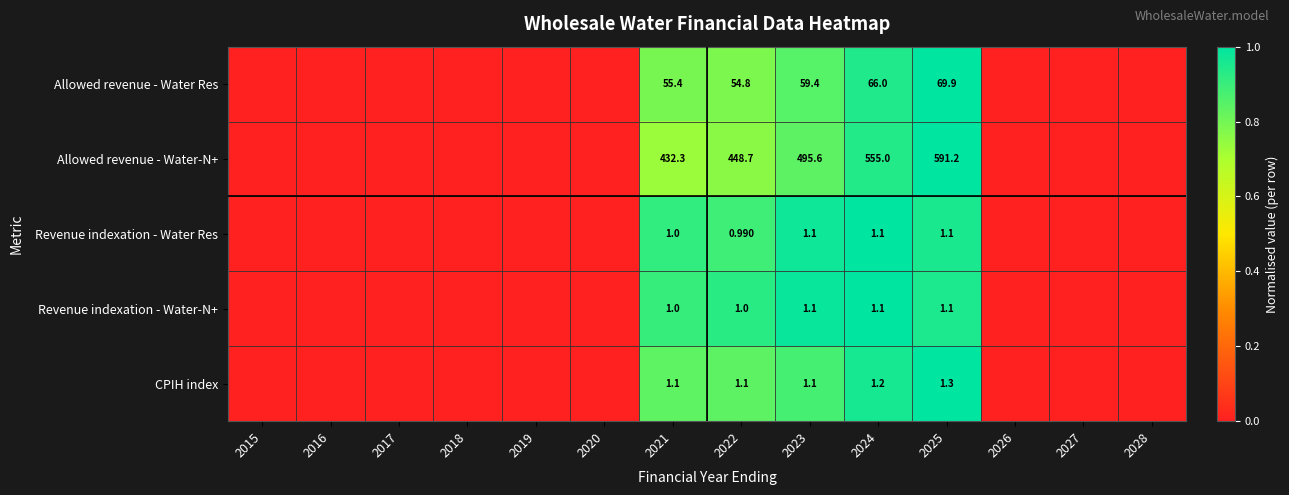

At which category does the chart reach its minimum across all series?

2015